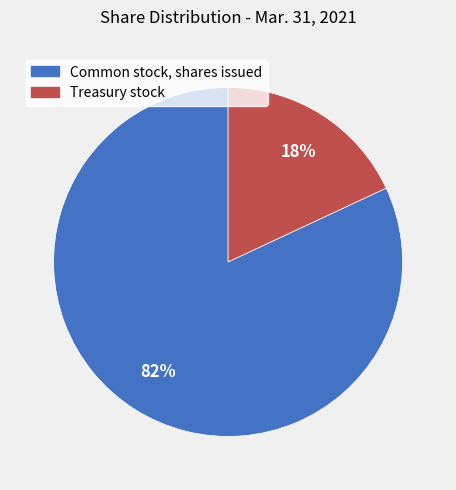

Is it true that Treasury stock is 18% of the pie?

True